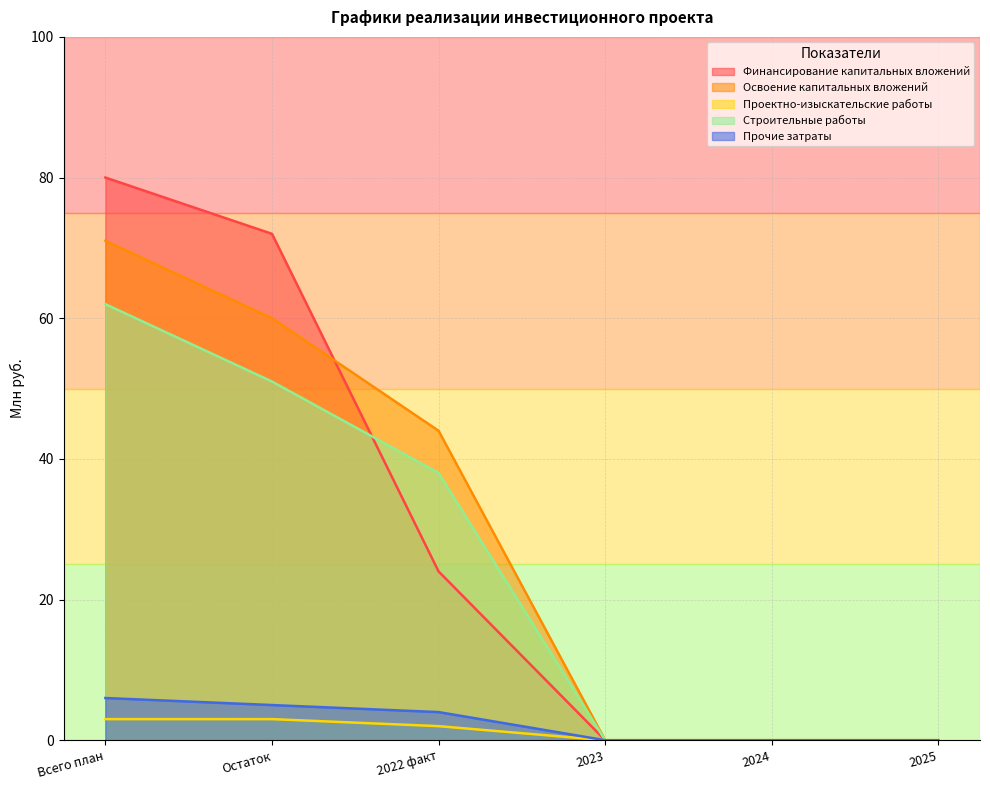

What is the difference between the second highest and second lowest values in the Освоение капитальных вложений series?

60